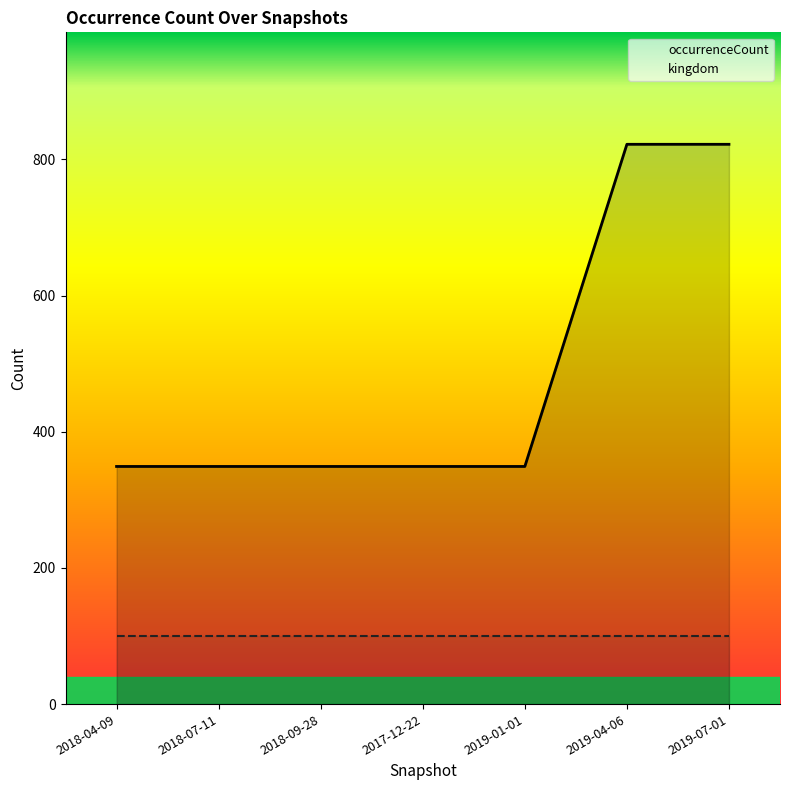

Where is kingdom nearest to the value 100?

2018-04-09